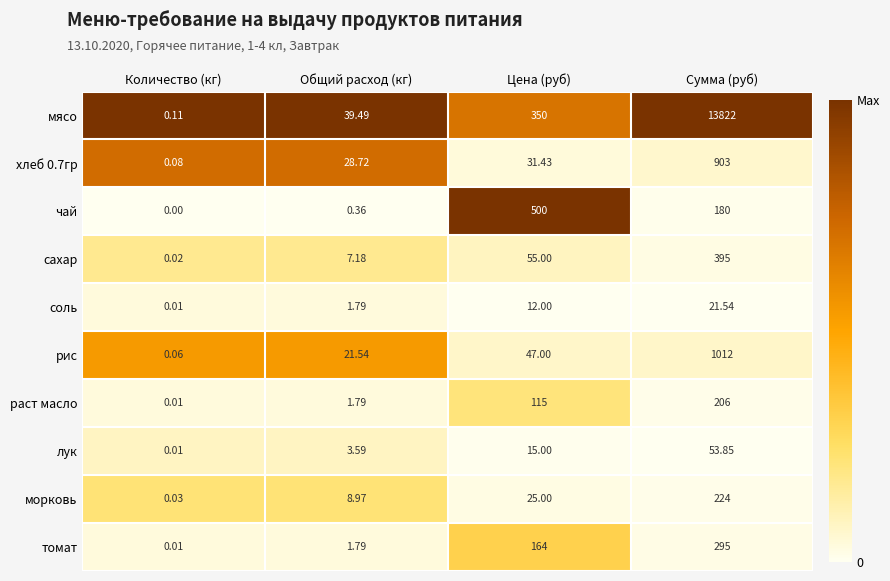

List the series in order of their peak value, highest first.

мясо, рис, хлеб 0.7гр, чай, сахар, томат, морковь, раст масло, лук, соль